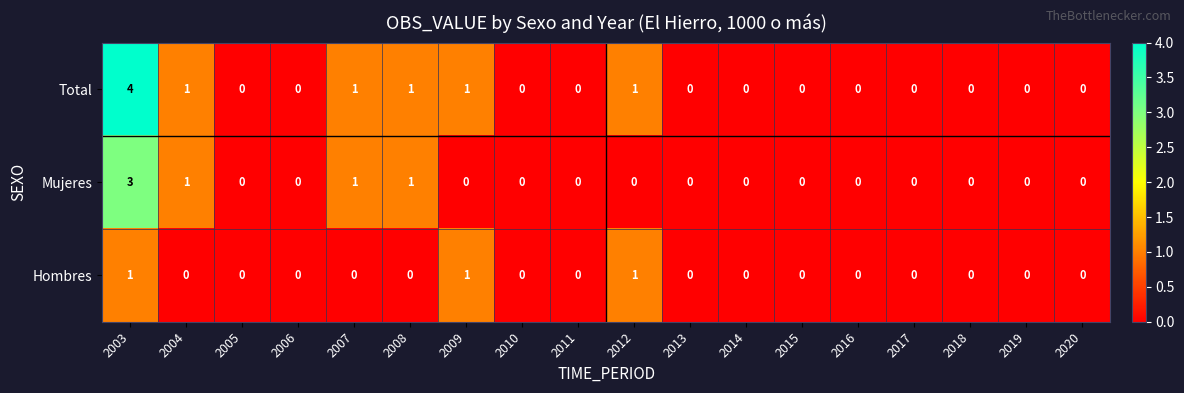

At which label does Mujeres reach its peak?

2003